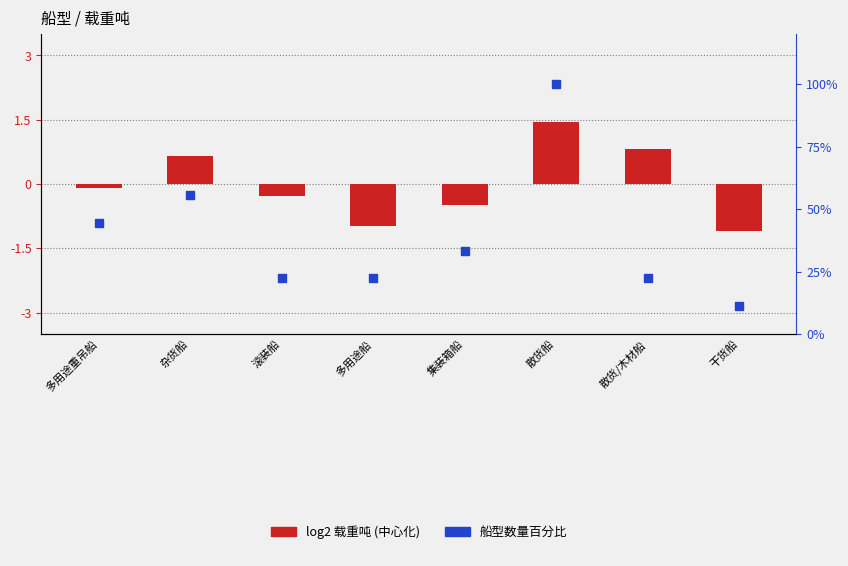

At which category is the sum across all series the highest?

散货船